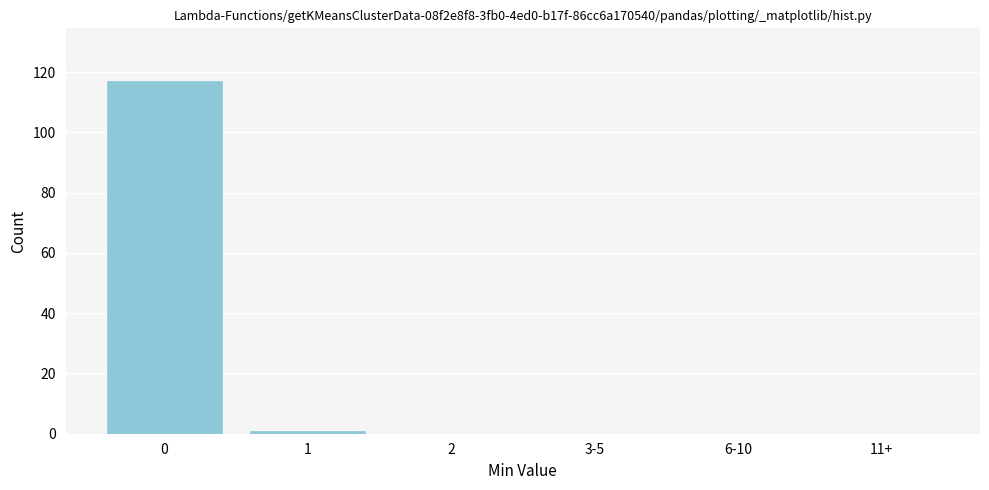

Reading left to right, what are all the values shown in this chart?

0=117	1=1	2=0	3-5=0	6-10=0	11+=0